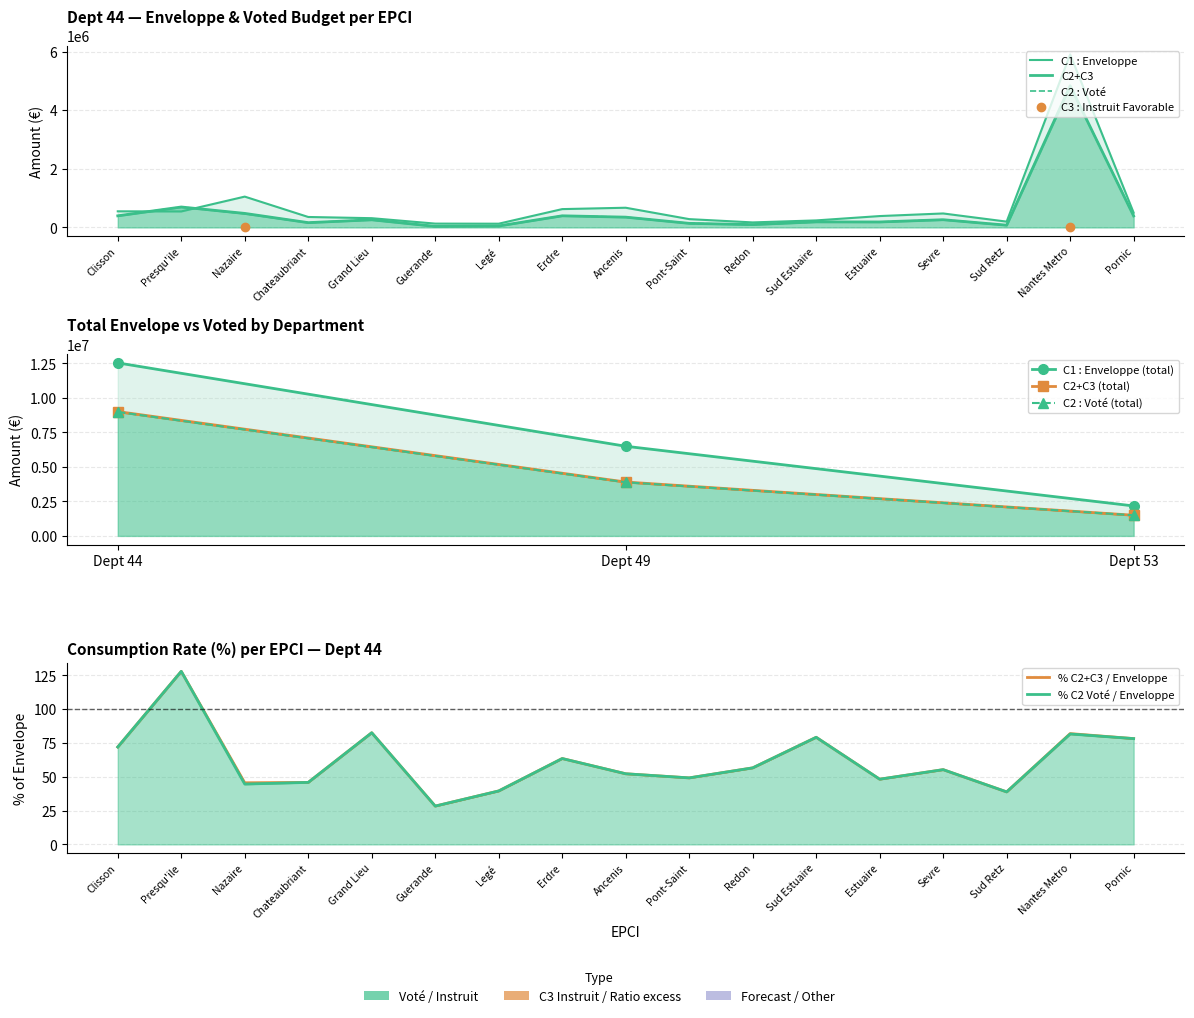

Rank the series by their maximum value, from lowest to highest.

C2 : Voté, C2+C3, C1 : Enveloppe